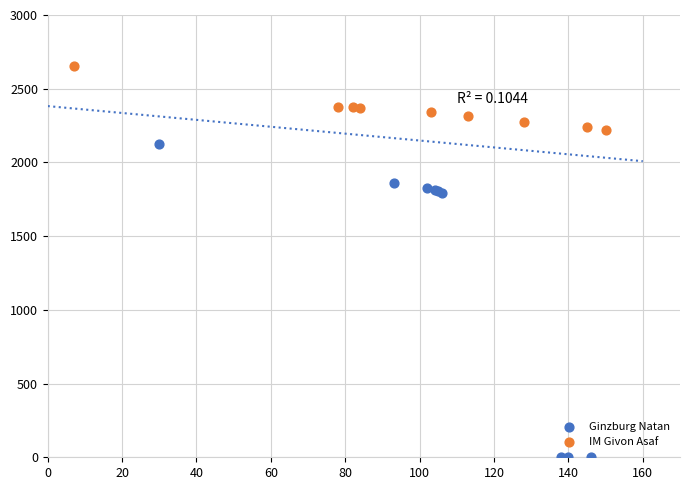

Which series contains the highest Y value?

IM Givon Asaf